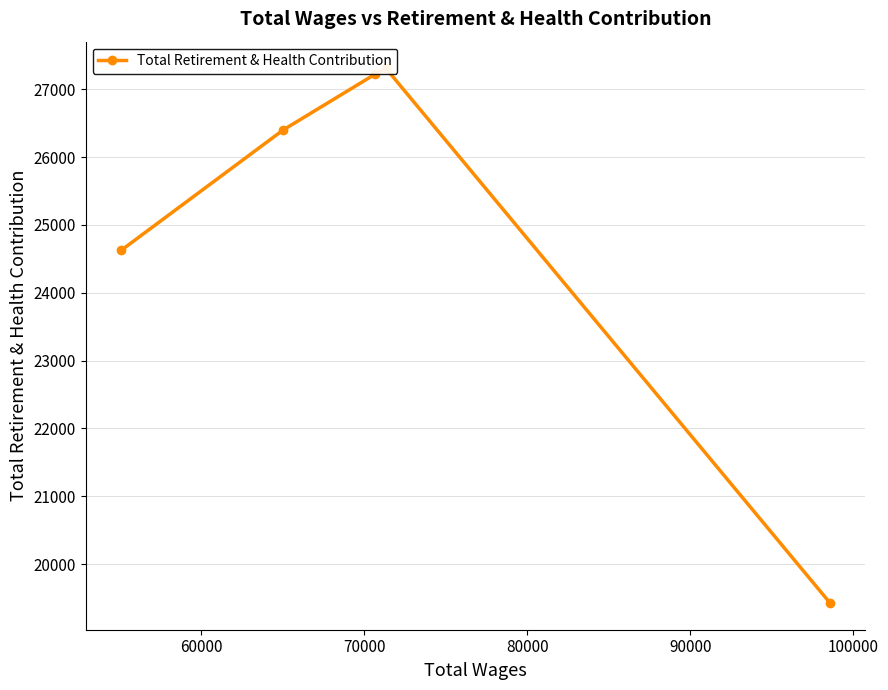

What is the greatest value displayed?

27306